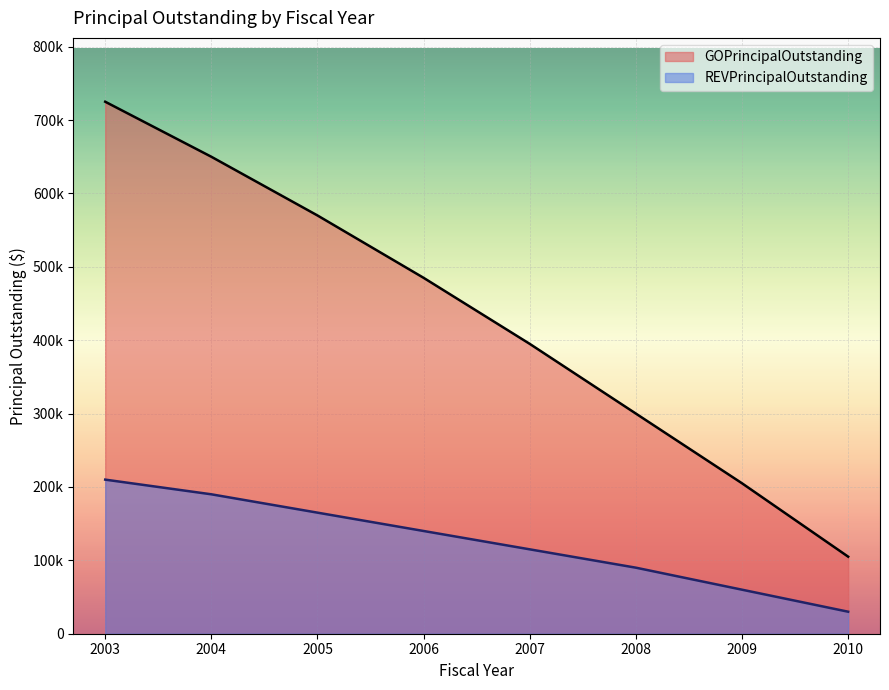

Reading right to left, transcribe all the data shown in this chart.

GOPrincipalOutstanding: 105000	205000	300000	395000	485000	570000	650000	725000
REVPrincipalOutstanding: 30000	60000	90000	115000	140000	165000	190000	210000